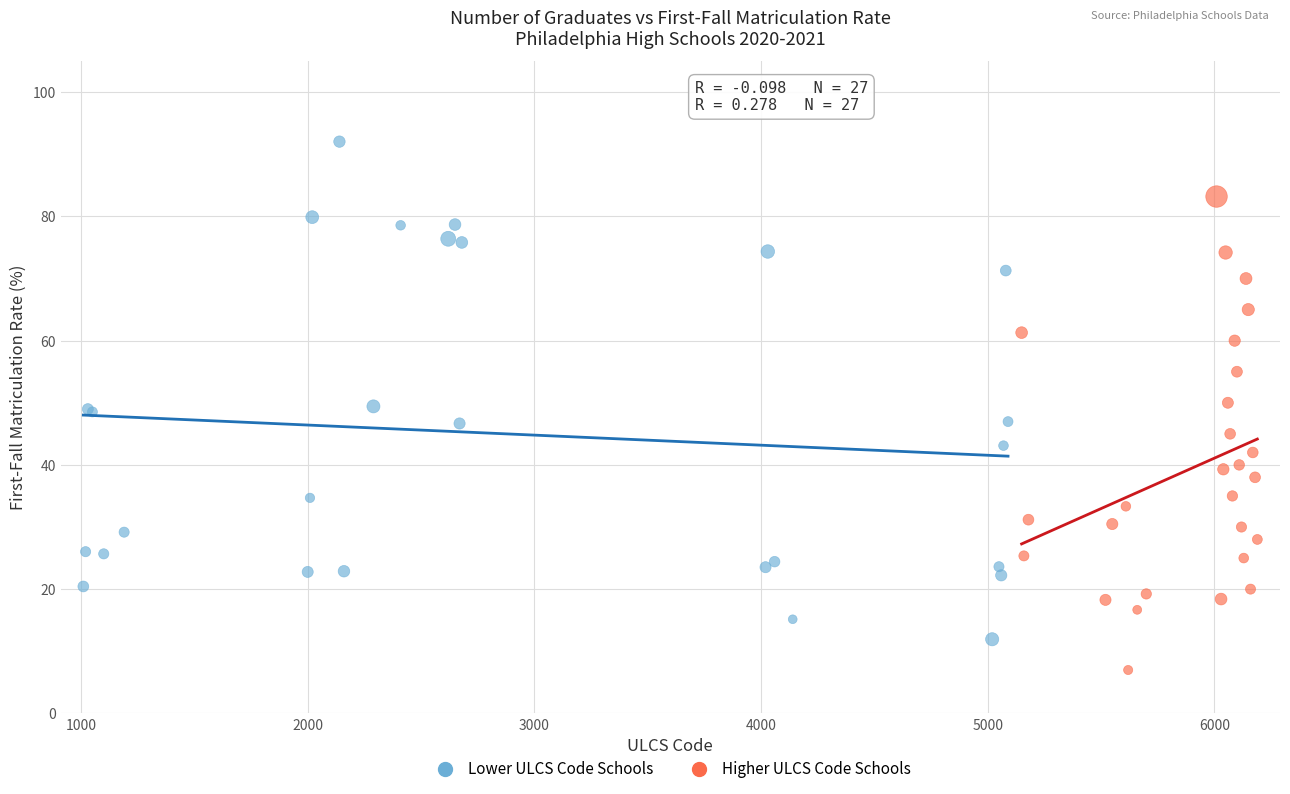

Which series contains the lowest Y value?

Higher ULCS Code Schools